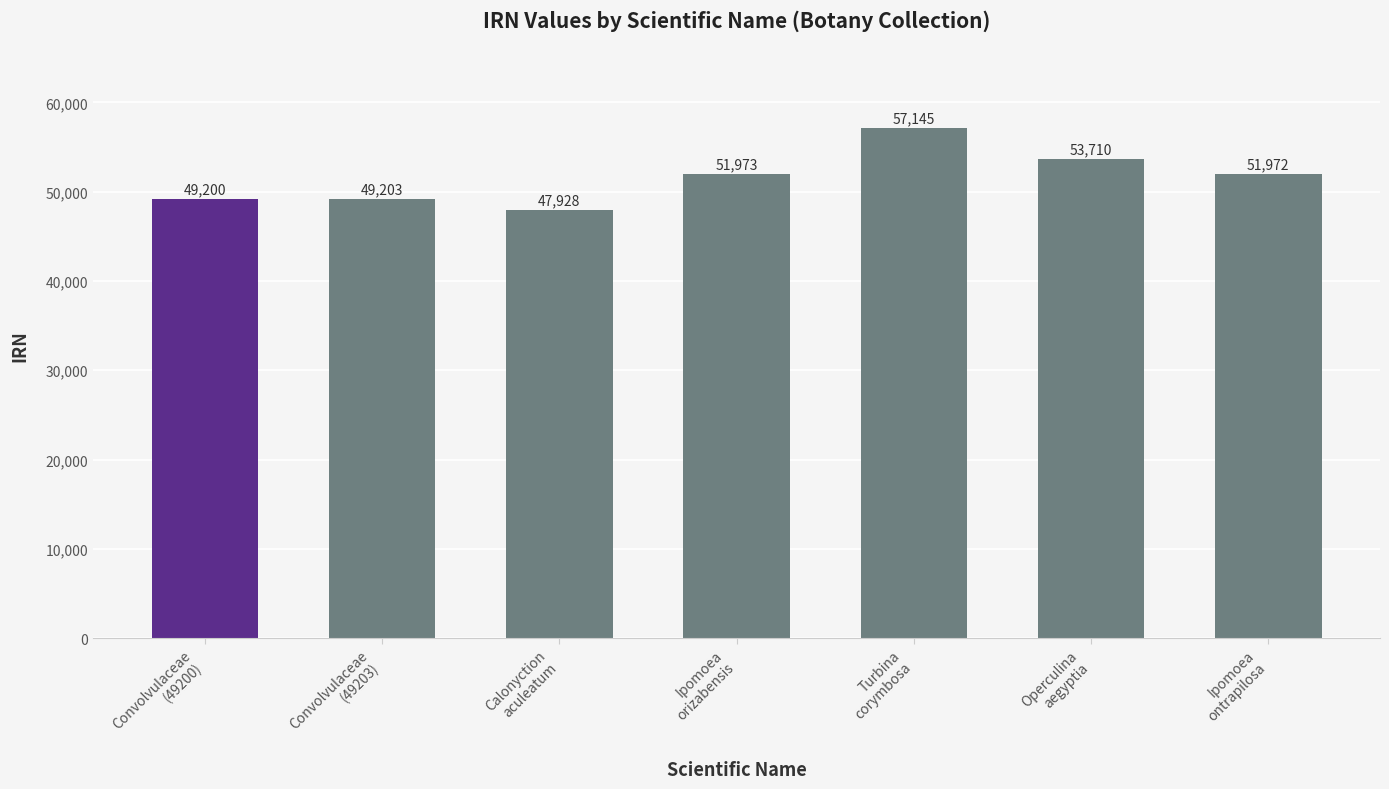

What value does the data have at Convolvulaceae
(49200), to the nearest 100?

49200